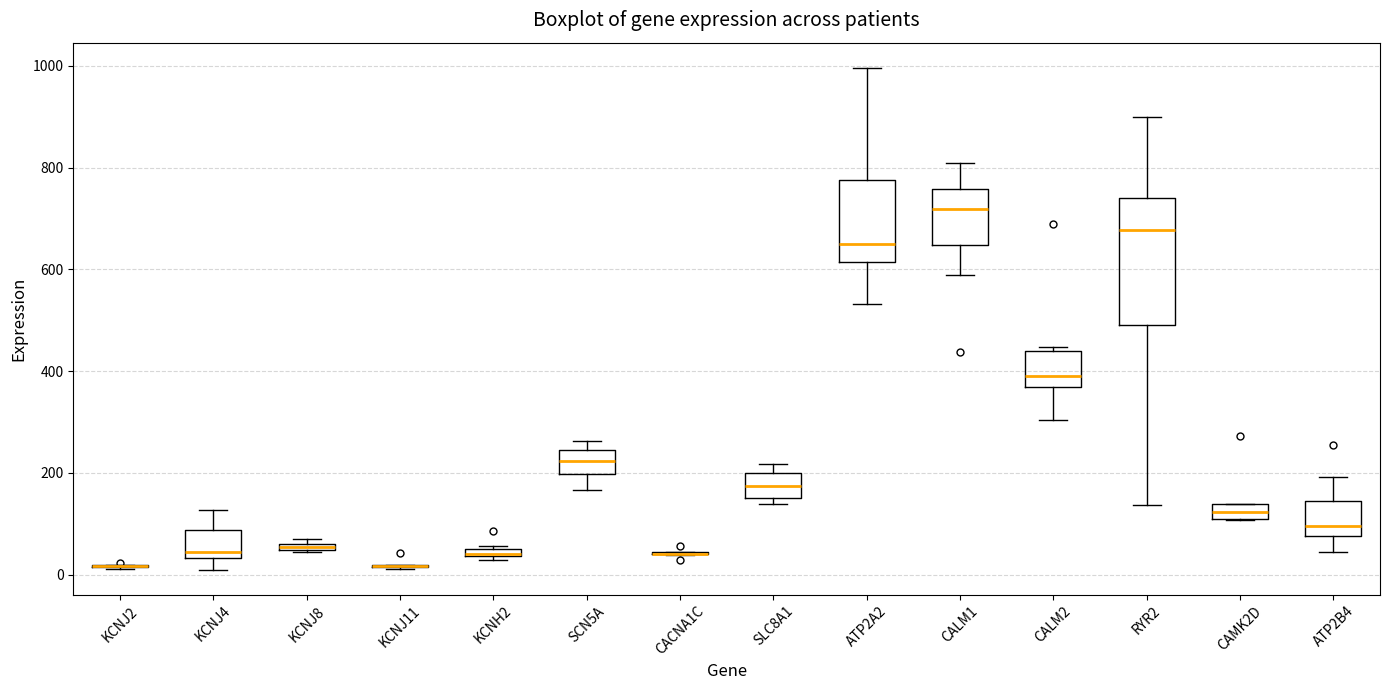

Comparing the boxes themselves (not the whiskers), which one is the tallest?

RYR2